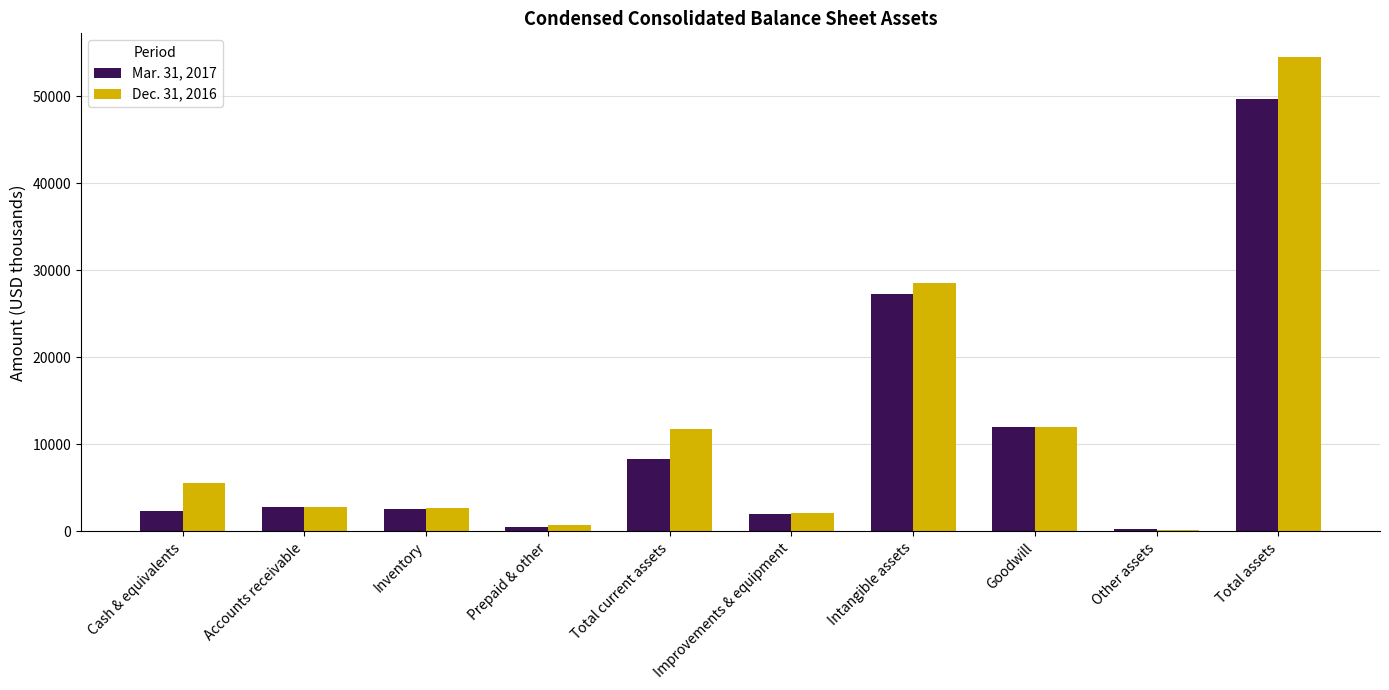

The Dec. 31, 2016 series shows 71394 at Total assets. True or false?

False